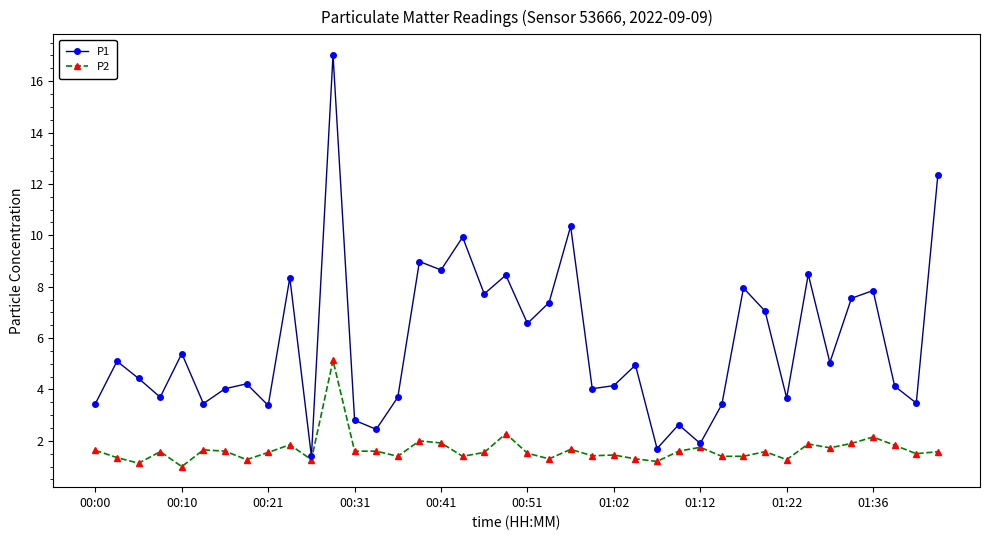

Which series has the largest range (max minus min)?

P1